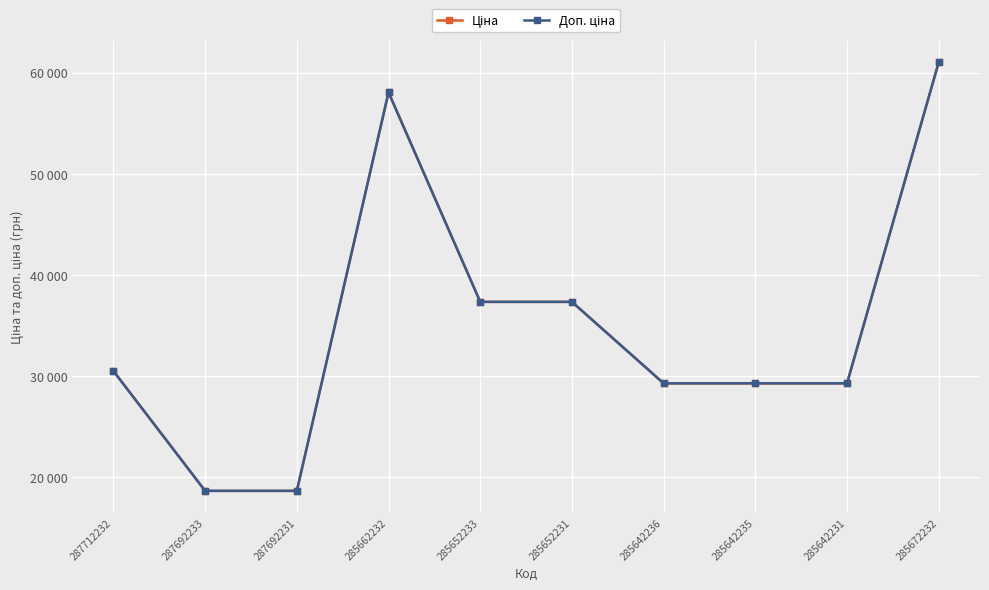

True or false: Ціна has a value of 18671.5 at 287692233.

True